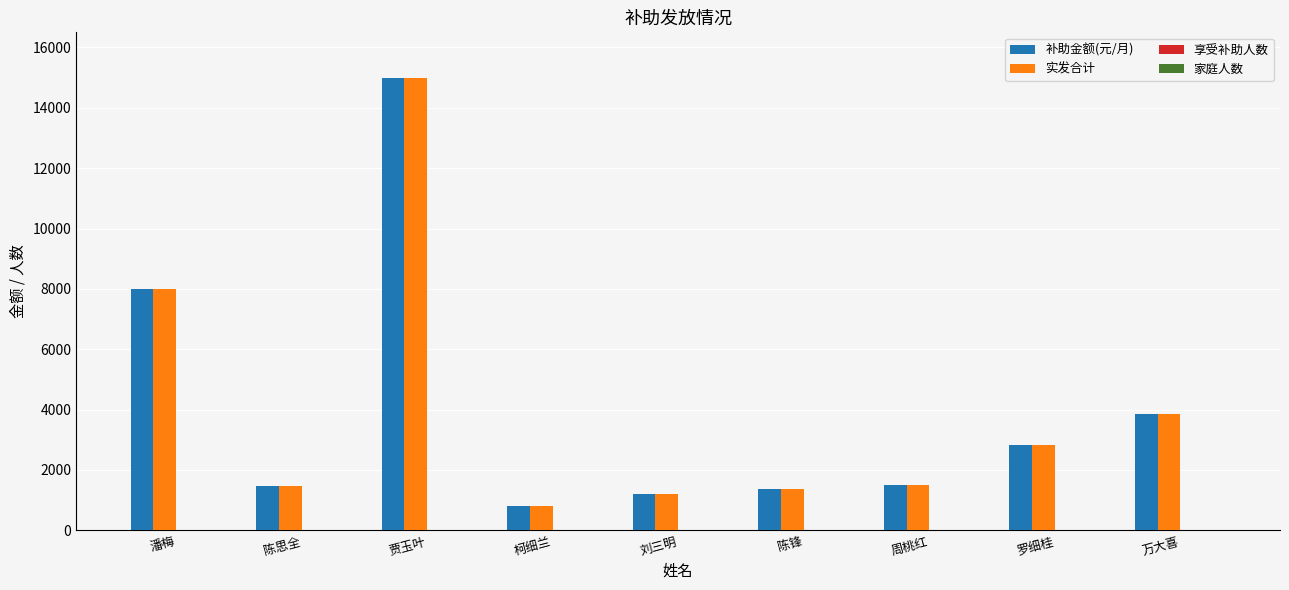

The 补助金额(元/月) series shows 808 at 柯细兰. True or false?

True